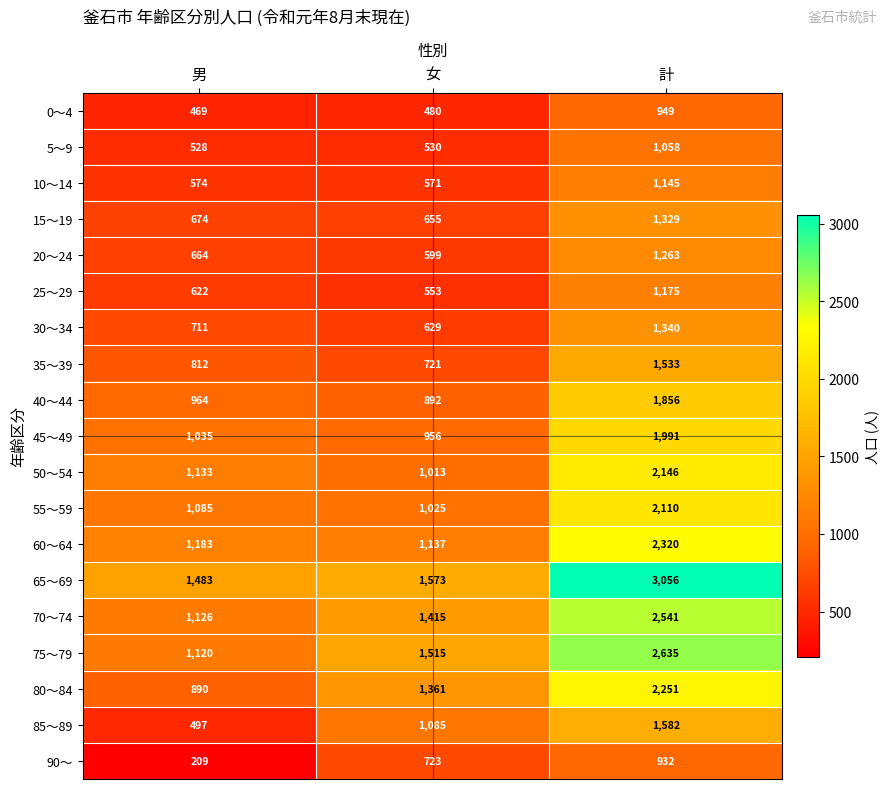

At 計, list the series in order from largest to smallest.

65～69, 75～79, 70～74, 60～64, 80～84, 50～54, 55～59, 45～49, 40～44, 85～89, 35～39, 30～34, 15～19, 20～24, 25～29, 10～14, 5～9, 0～4, 90～